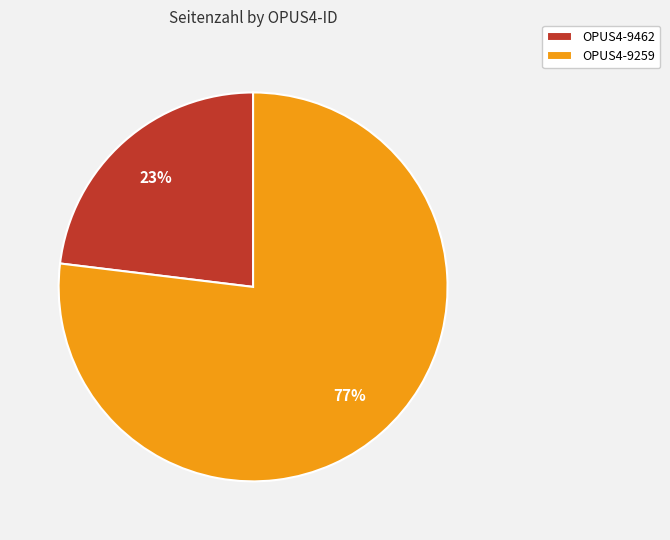

Which has a higher value, OPUS4-9259 or OPUS4-9462?

OPUS4-9259